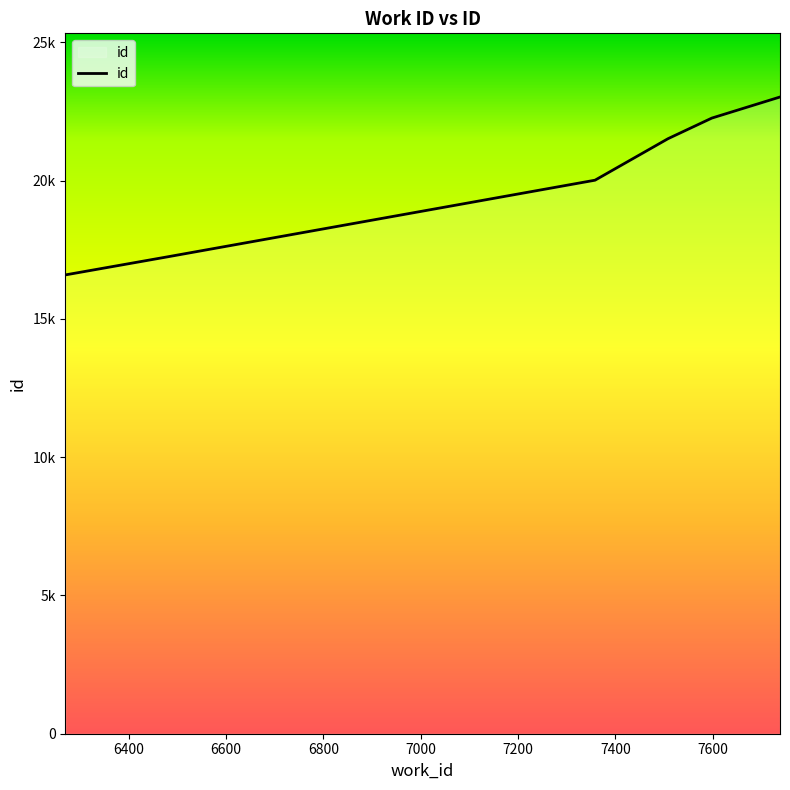

What is the minimum value shown in the chart?

16589